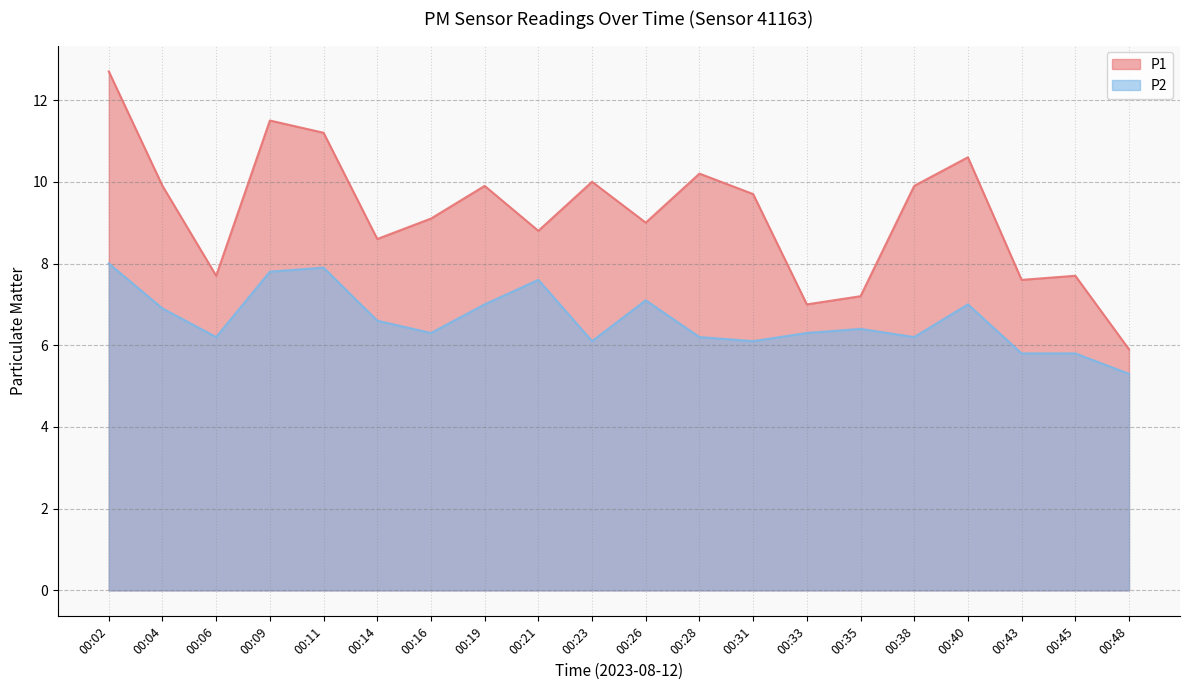

Reading left to right, transcribe all the data shown in this chart.

P1: 00:02=12.7	00:04=9.9	00:06=7.7	00:09=11.5	00:11=11.2	00:14=8.6	00:16=9.1	00:19=9.9	00:21=8.8	00:23=10.0	00:26=9.0	00:28=10.2	00:31=9.7	00:33=7.0	00:35=7.2	00:38=9.9	00:40=10.6	00:43=7.6	00:45=7.7	00:48=5.9
P2: 00:02=8.0	00:04=6.9	00:06=6.2	00:09=7.8	00:11=7.9	00:14=6.6	00:16=6.3	00:19=7.0	00:21=7.6	00:23=6.1	00:26=7.1	00:28=6.2	00:31=6.1	00:33=6.3	00:35=6.4	00:38=6.2	00:40=7.0	00:43=5.8	00:45=5.8	00:48=5.3